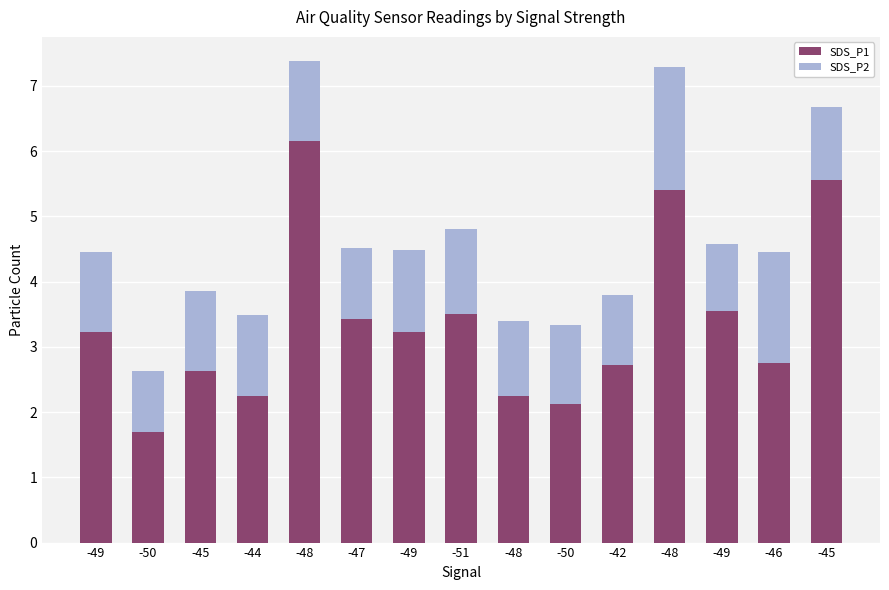

How many series are shown in this chart?

2